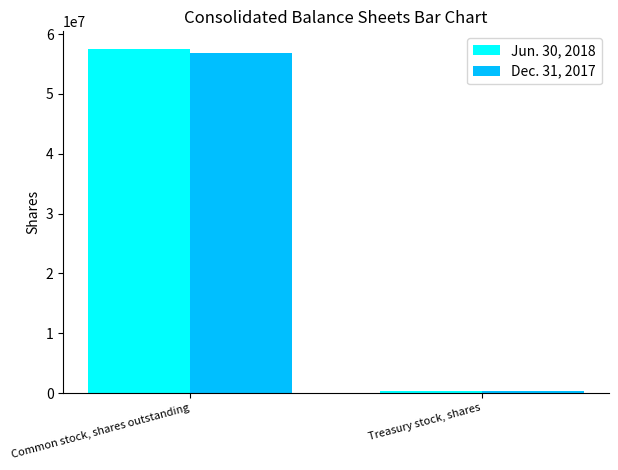

What is the sum of all Dec. 31, 2017 values?

57252882